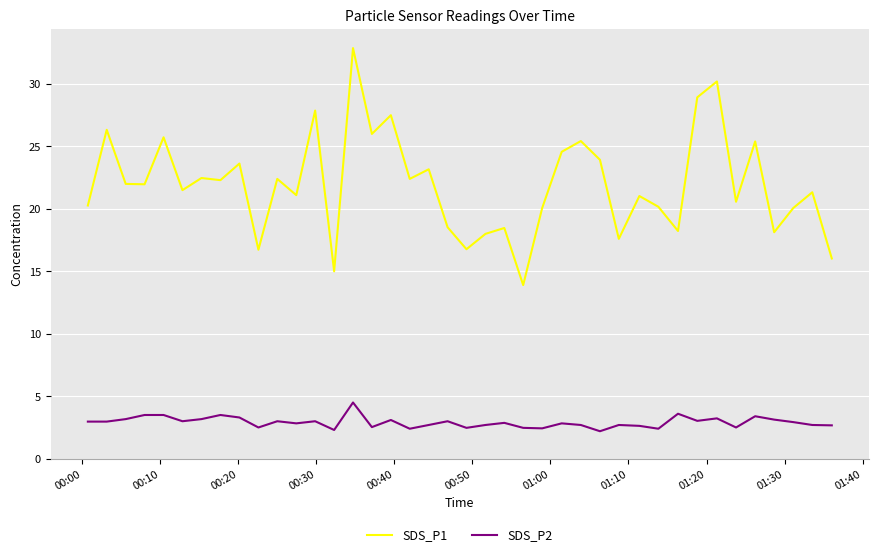

Which series has the largest total across all categories?

SDS_P1